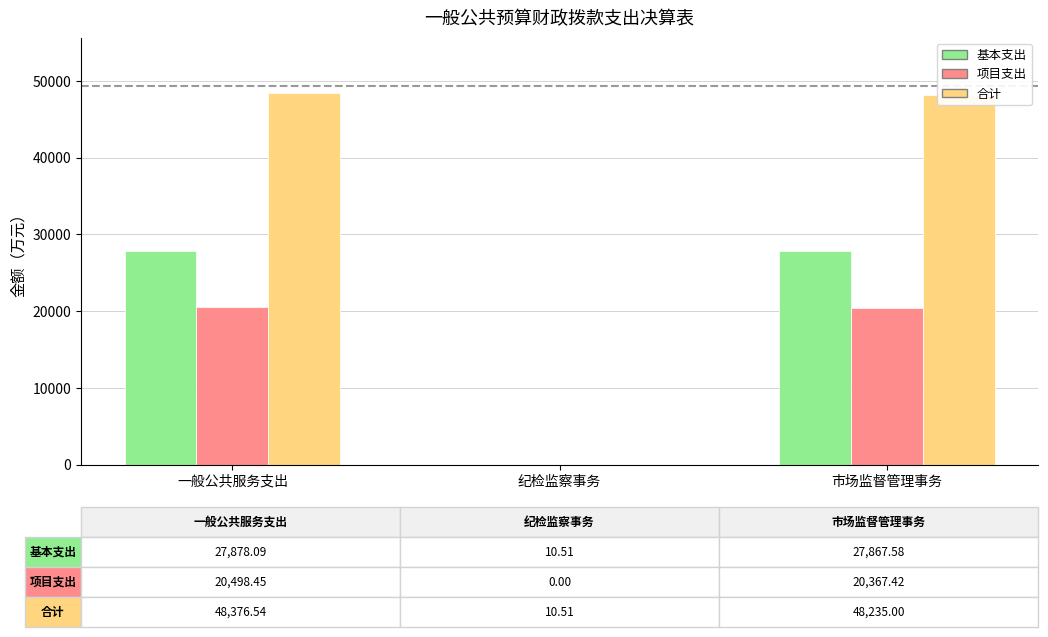

True or false: 项目支出 has a value of 20498.5 at 一般公共服务支出.

True